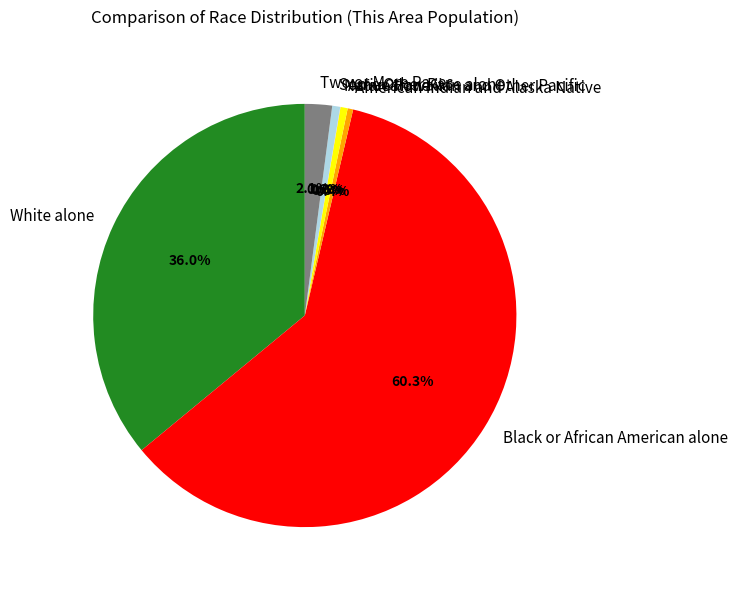

What is the ratio of the value at White alone to the value at Asian alone?

65.6